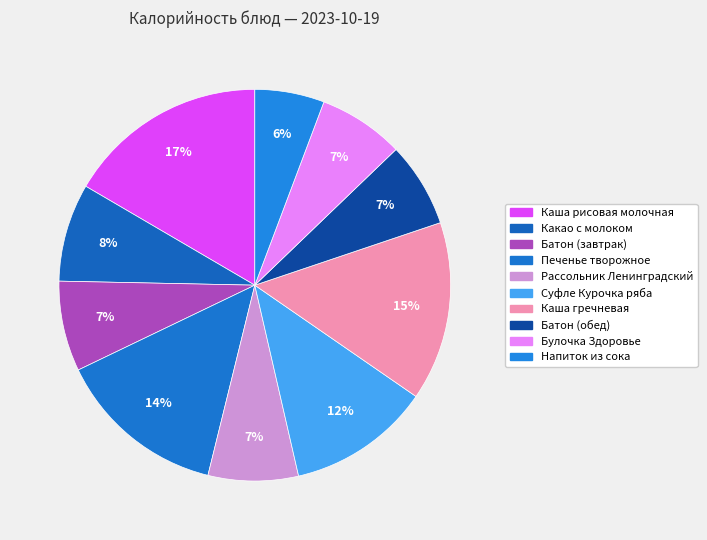

How many segments does this pie chart have?

10